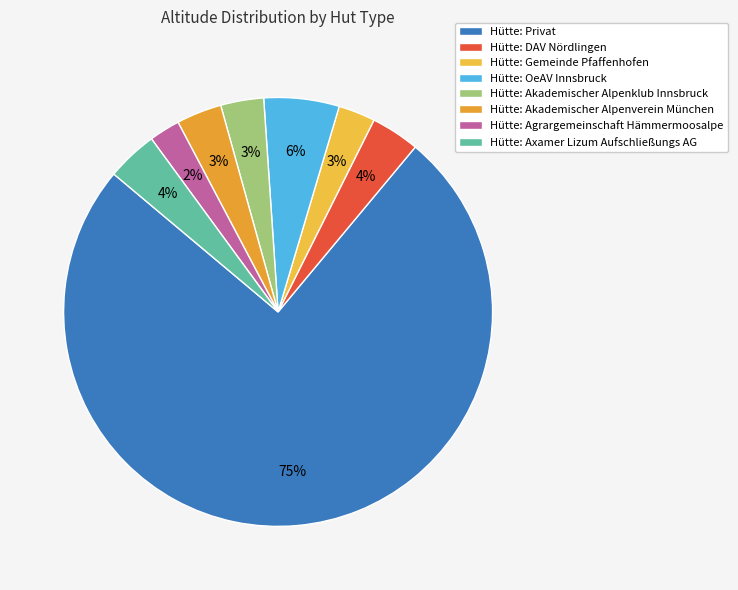

How many slices are in this pie chart?

8